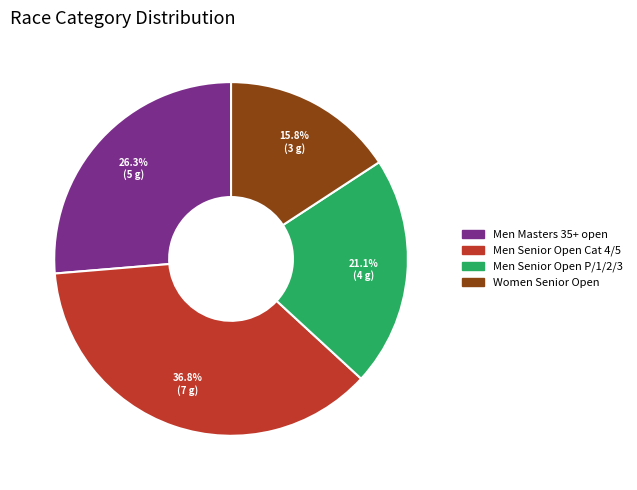

The Men Senior Open Cat 4/5 slice represents 37% of the pie. True or false?

True